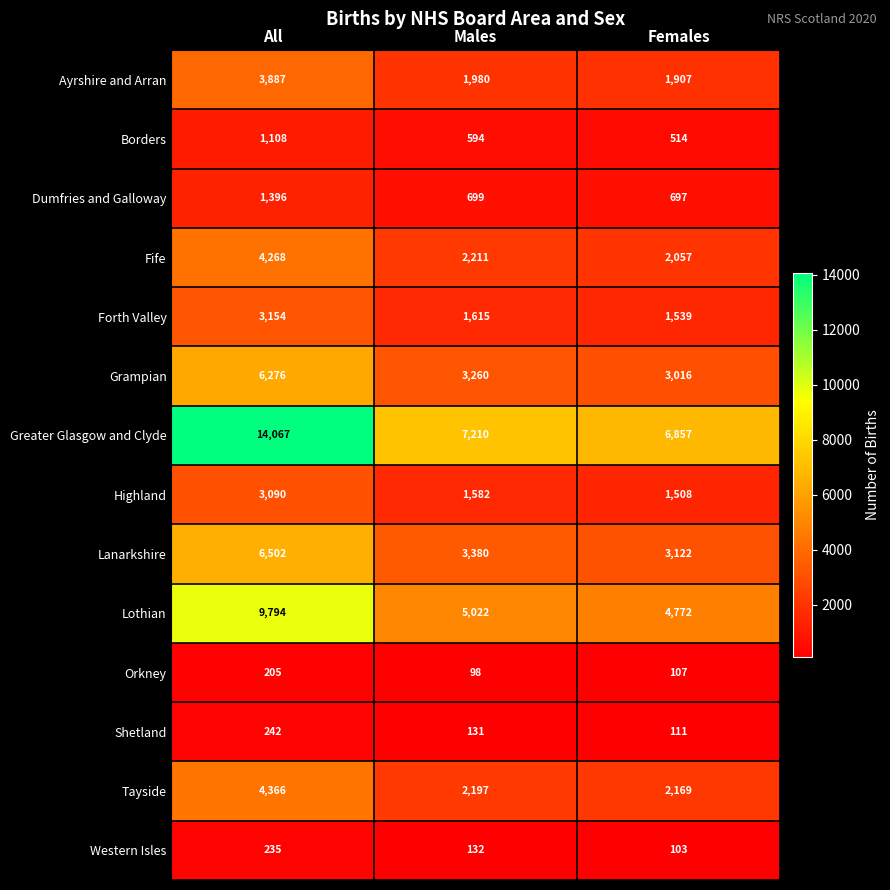

What value does the Grampian series have at Females?

3016